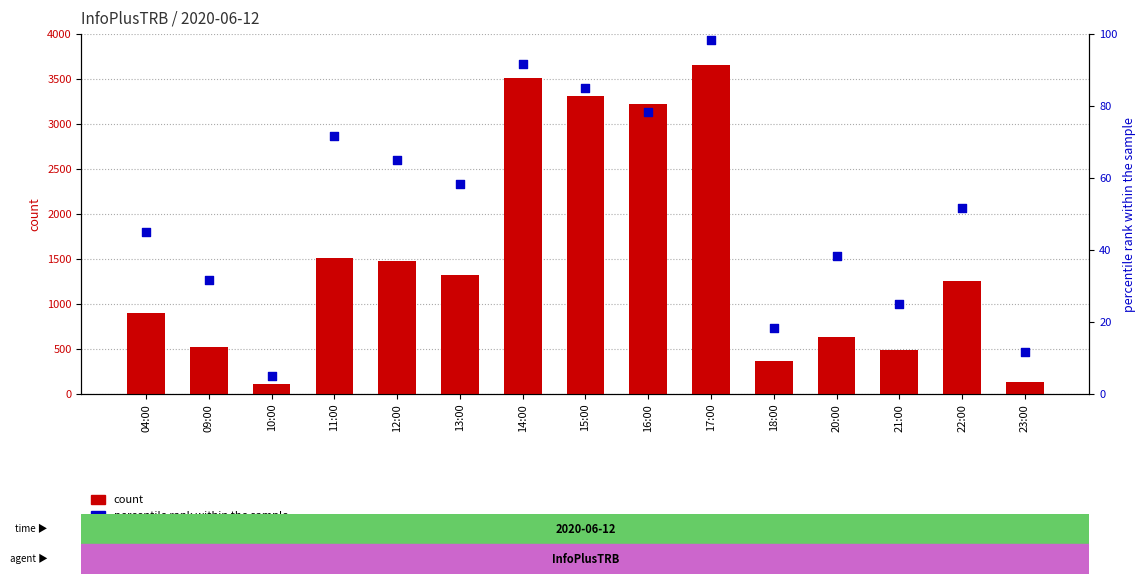

Which series has the largest total across all categories?

count